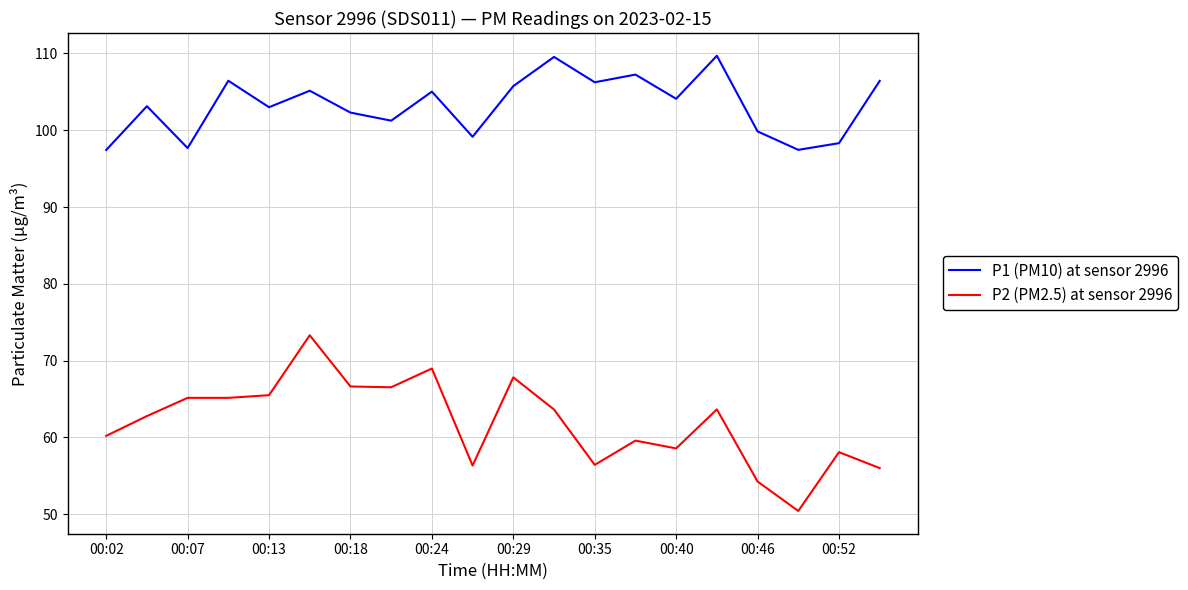

Which series has the widest spread of values?

P2 (PM2.5) at sensor 2996